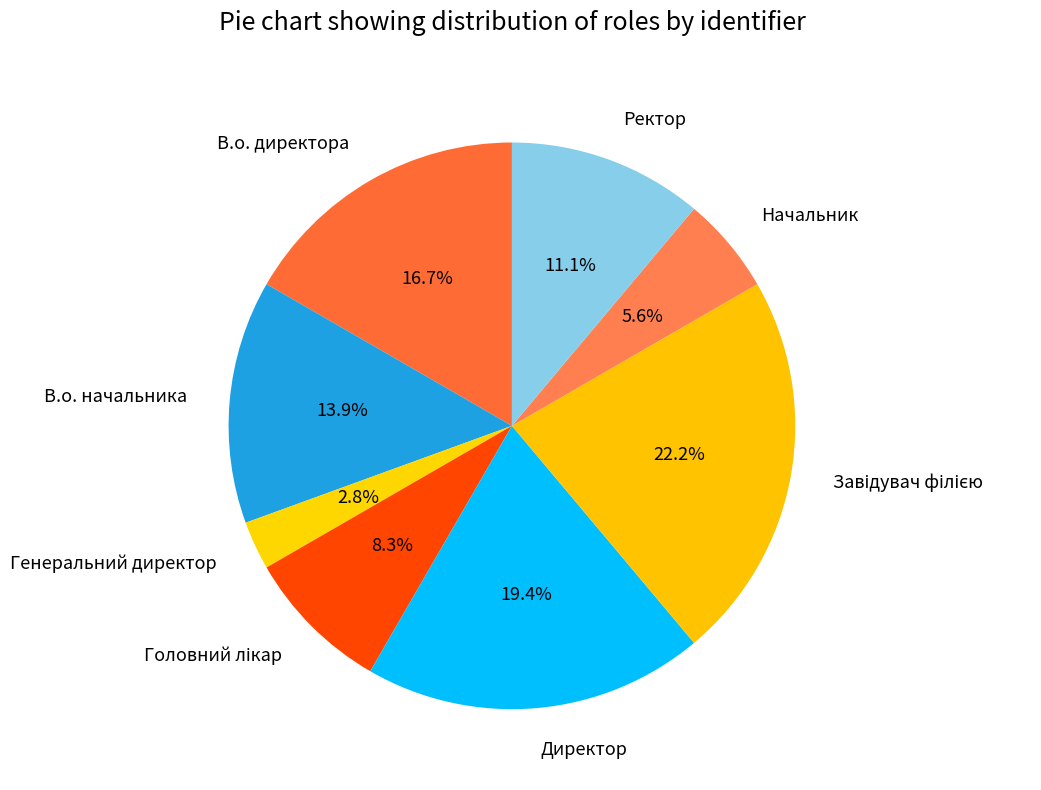

Does Директор account for over 50% of the chart?

No